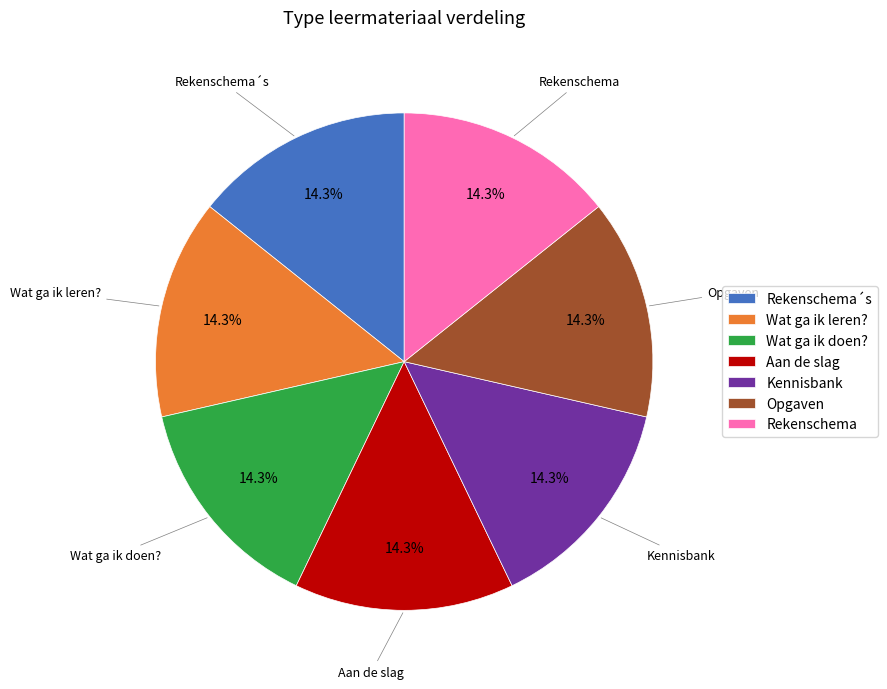

What percentage is NOT represented by Rekenschema´s?

85.7%